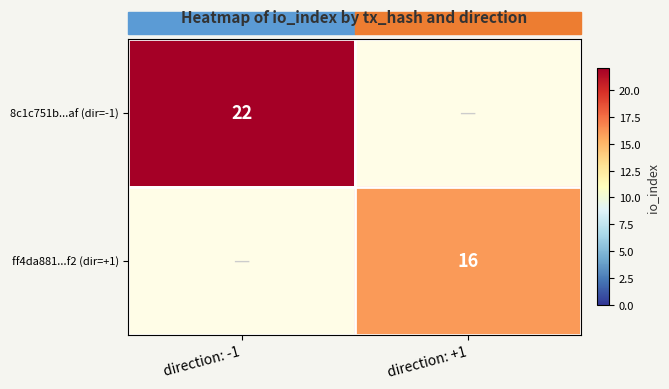

Is it true that 8c1c751b...af (dir=-1) equals 30 at direction: -1?

False